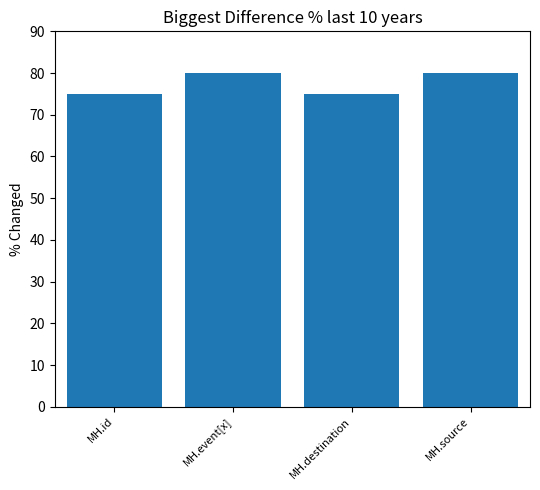

What is the change in value from MH.destination to MH.source?

+5